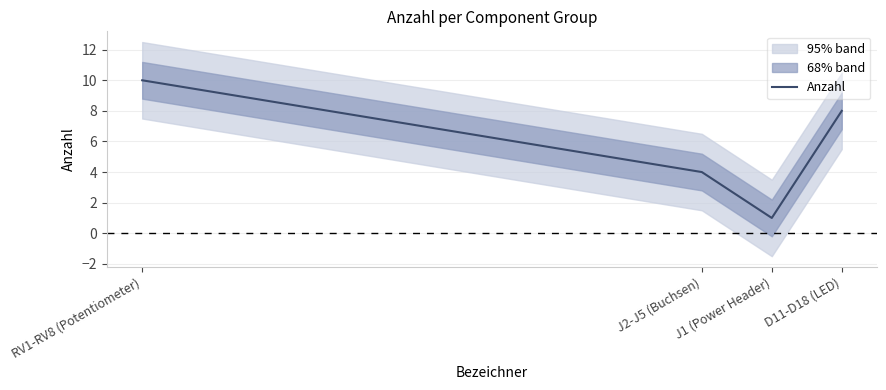

What position from the left is RV1-RV8 (Potentiometer)?

1